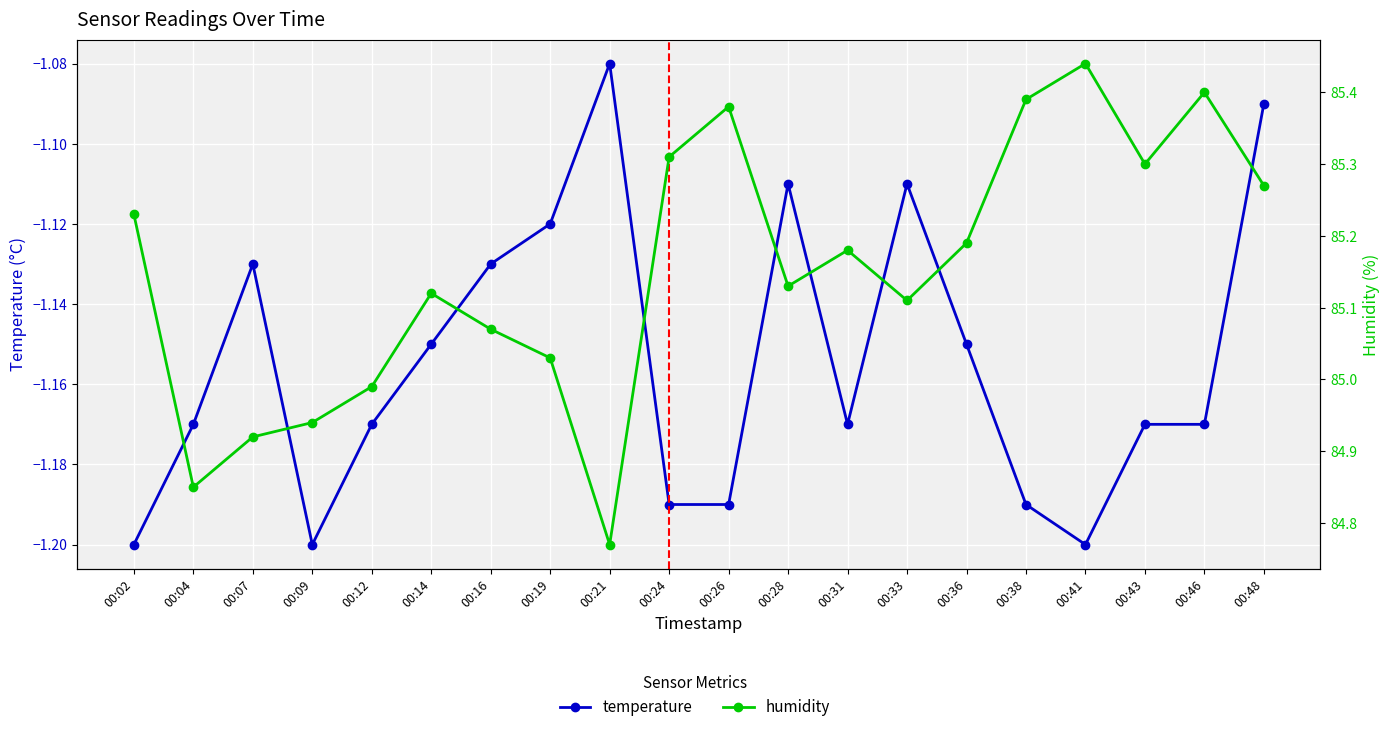

Which category has the lowest value in the temperature series?

00:02